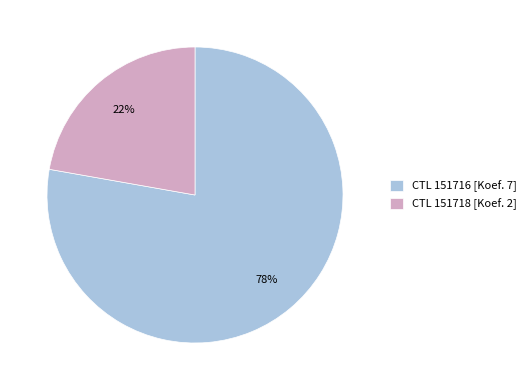

Is the sum of CTL 151716 [Koef. 7] and CTL 151718 [Koef. 2] greater than half?

Yes